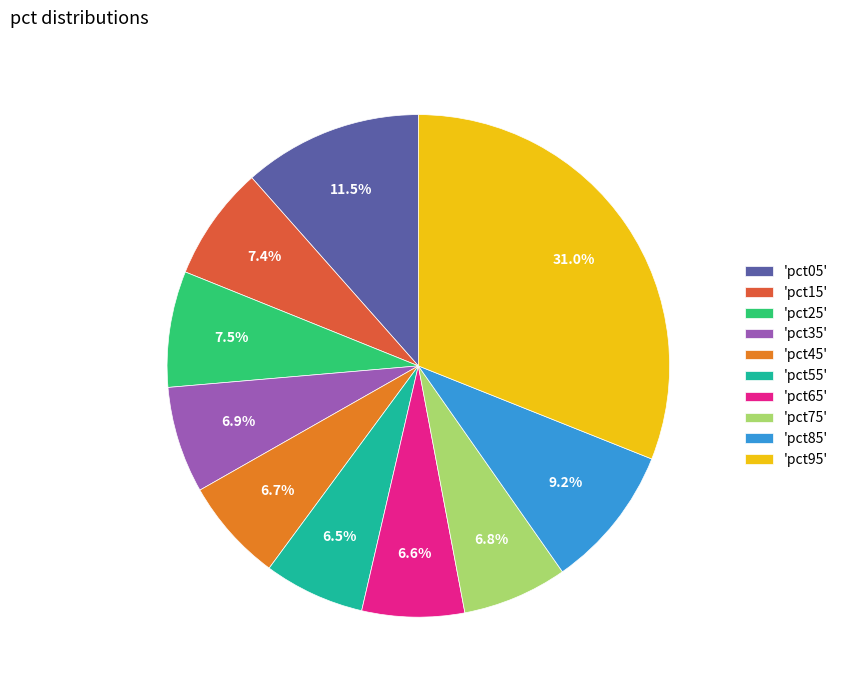

Which category has the biggest portion of the pie?

'pct95'